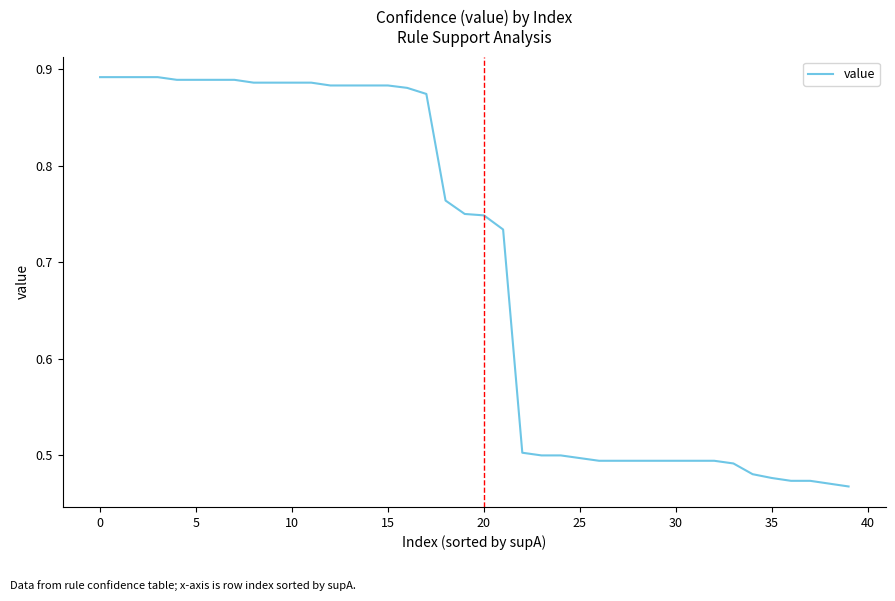

What is the difference between the maximum and minimum values?

0.4